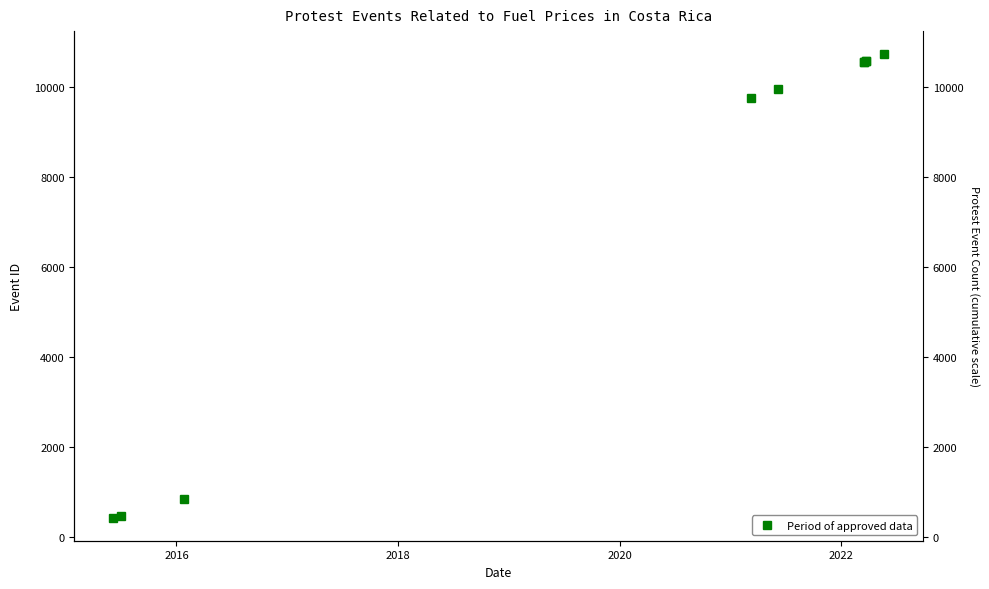

True or false: the data has more than 2 interior local peaks.

False